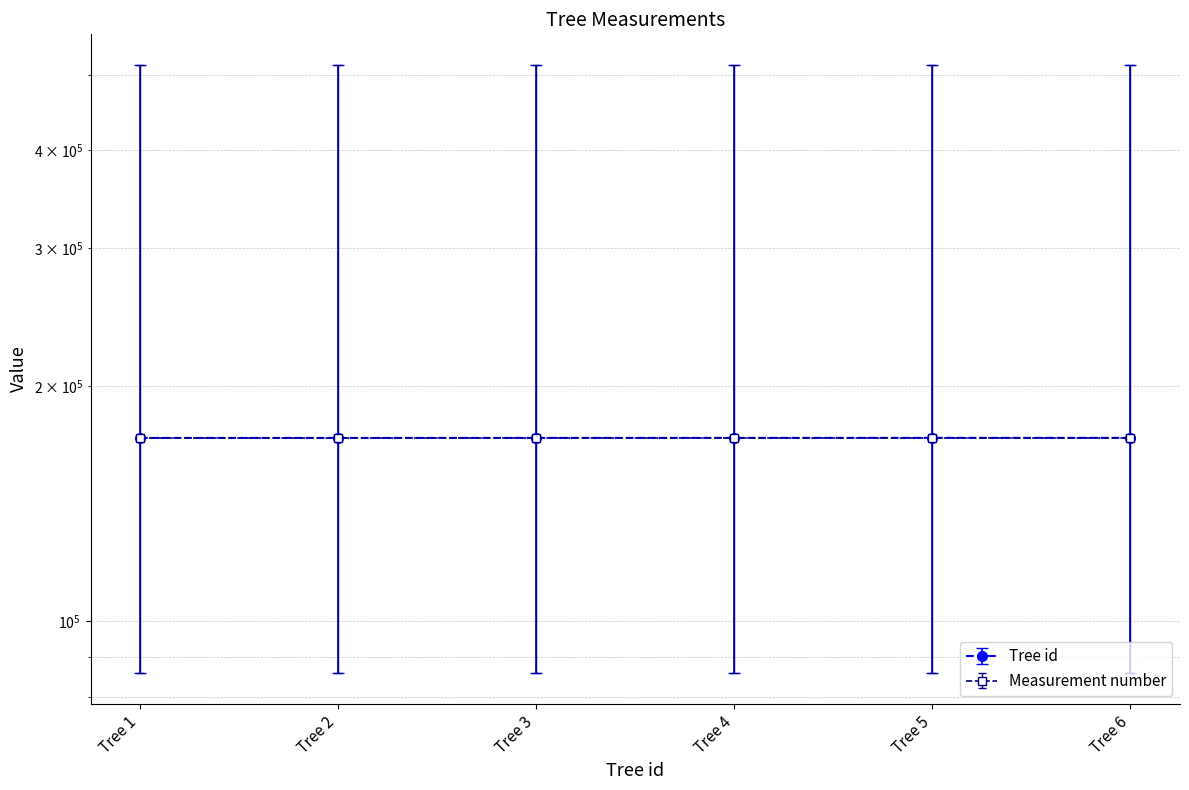

Does the chart have visible grid lines?

Yes